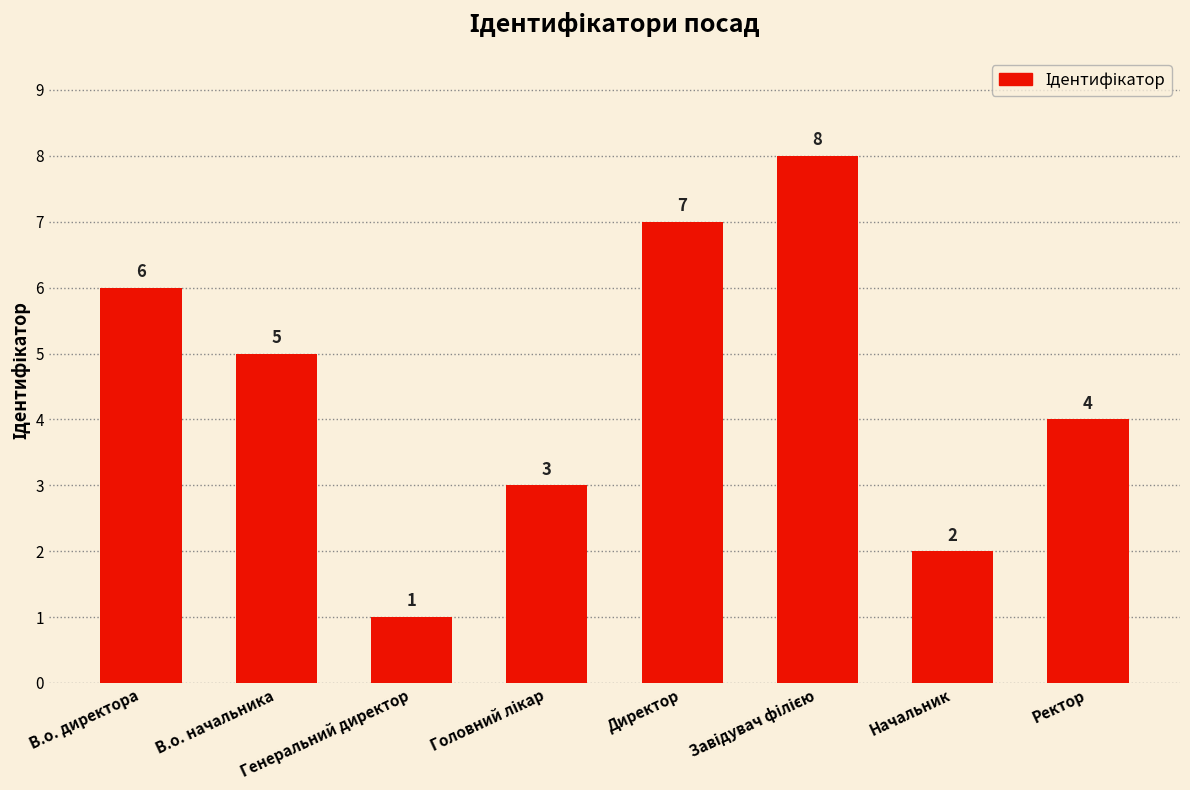

What is the difference between the maximum and second lowest values?

6